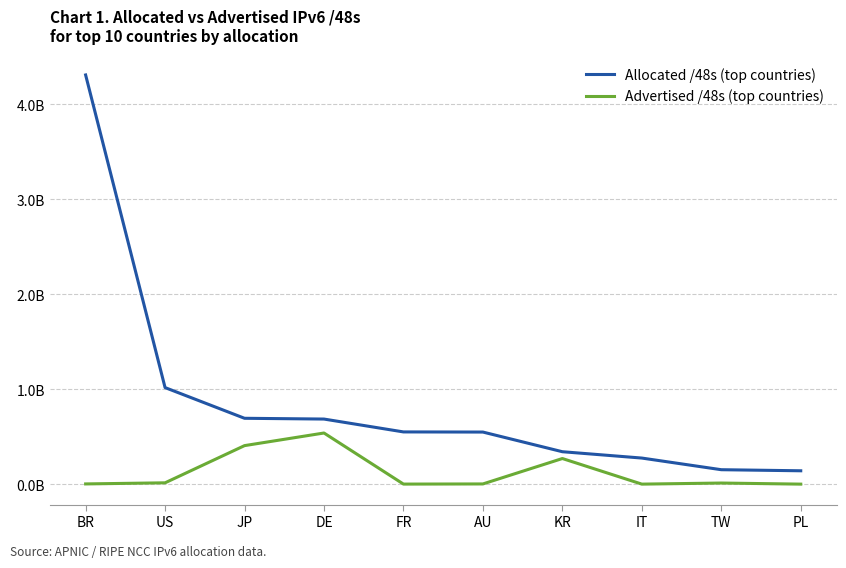

True or false: Advertised /48s (top countries) and Allocated /48s (top countries) intersect in this chart.

False